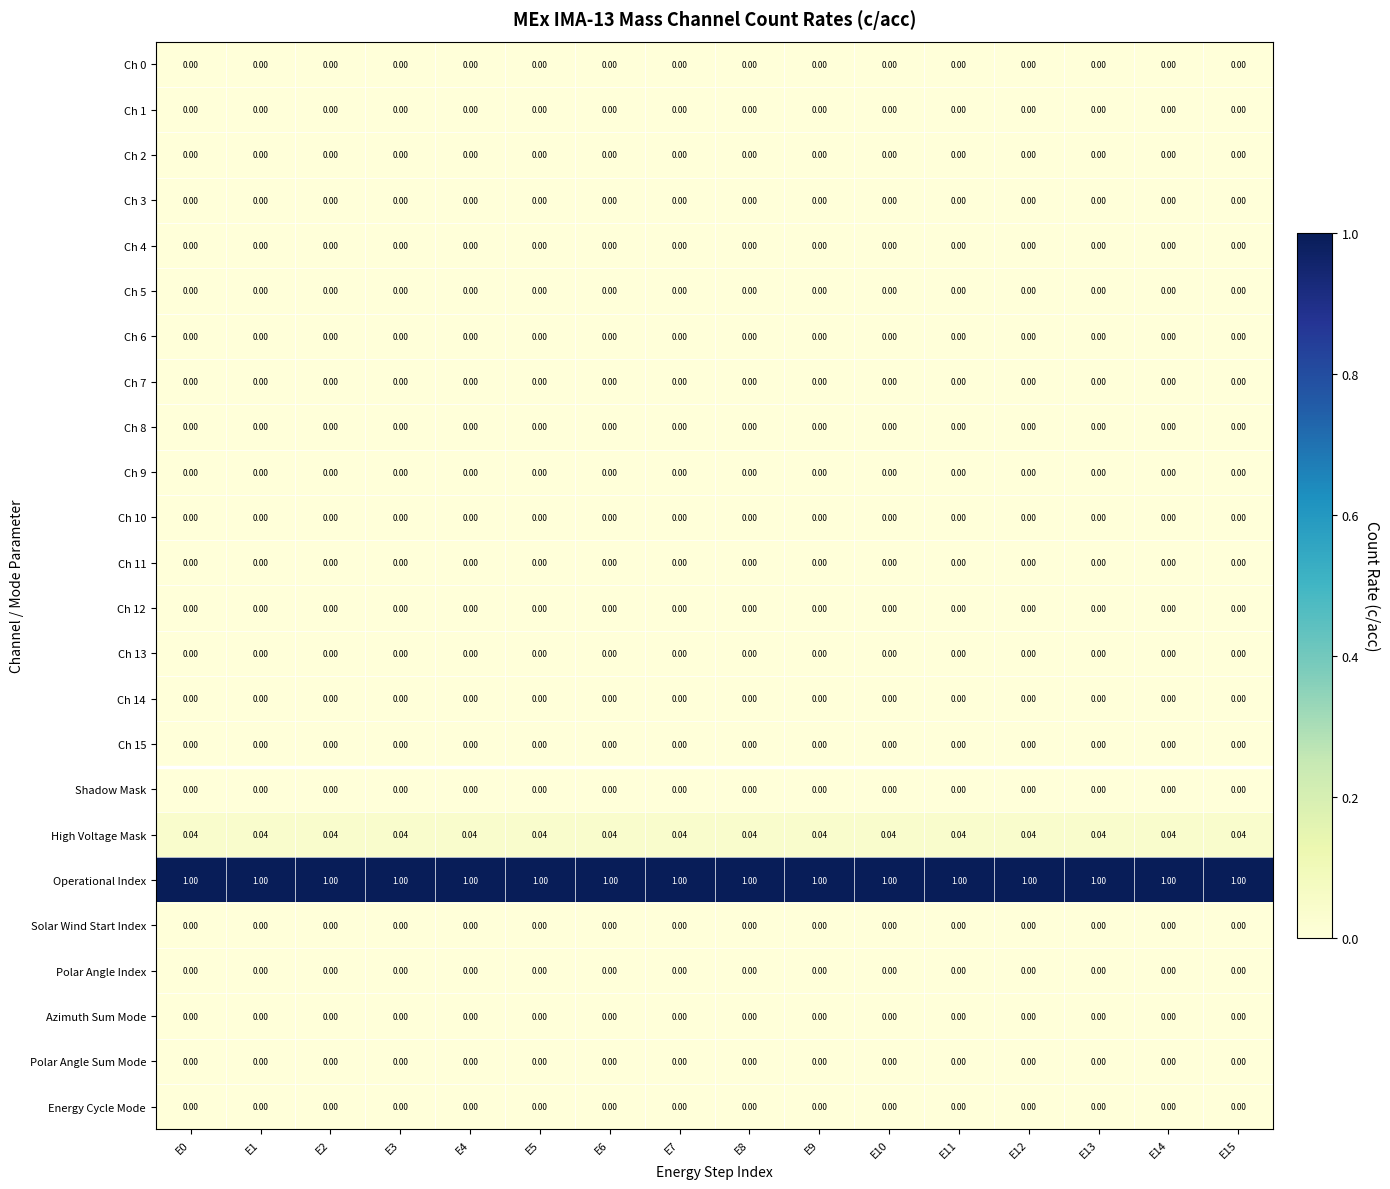

Reading right to left, transcribe all the data shown in this chart.

Ch 0: E15=0.0	E14=0.0	E13=0.0	E12=0.0	E11=0.0	E10=0.0	E9=0.0	E8=0.0	E7=0.0	E6=0.0	E5=0.0	E4=0.0	E3=0.0	E2=0.0	E1=0.0	E0=0.0
Ch 1: E15=0.0	E14=0.0	E13=0.0	E12=0.0	E11=0.0	E10=0.0	E9=0.0	E8=0.0	E7=0.0	E6=0.0	E5=0.0	E4=0.0	E3=0.0	E2=0.0	E1=0.0	E0=0.0
Ch 2: E15=0.0	E14=0.0	E13=0.0	E12=0.0	E11=0.0	E10=0.0	E9=0.0	E8=0.0	E7=0.0	E6=0.0	E5=0.0	E4=0.0	E3=0.0	E2=0.0	E1=0.0	E0=0.0
Ch 3: E15=0.0	E14=0.0	E13=0.0	E12=0.0	E11=0.0	E10=0.0	E9=0.0	E8=0.0	E7=0.0	E6=0.0	E5=0.0	E4=0.0	E3=0.0	E2=0.0	E1=0.0	E0=0.0
Ch 4: E15=0.0	E14=0.0	E13=0.0	E12=0.0	E11=0.0	E10=0.0	E9=0.0	E8=0.0	E7=0.0	E6=0.0	E5=0.0	E4=0.0	E3=0.0	E2=0.0	E1=0.0	E0=0.0
Ch 5: E15=0.0	E14=0.0	E13=0.0	E12=0.0	E11=0.0	E10=0.0	E9=0.0	E8=0.0	E7=0.0	E6=0.0	E5=0.0	E4=0.0	E3=0.0	E2=0.0	E1=0.0	E0=0.0
Ch 6: E15=0.0	E14=0.0	E13=0.0	E12=0.0	E11=0.0	E10=0.0	E9=0.0	E8=0.0	E7=0.0	E6=0.0	E5=0.0	E4=0.0	E3=0.0	E2=0.0	E1=0.0	E0=0.0
Ch 7: E15=0.0	E14=0.0	E13=0.0	E12=0.0	E11=0.0	E10=0.0	E9=0.0	E8=0.0	E7=0.0	E6=0.0	E5=0.0	E4=0.0	E3=0.0	E2=0.0	E1=0.0	E0=0.0
Ch 8: E15=0.0	E14=0.0	E13=0.0	E12=0.0	E11=0.0	E10=0.0	E9=0.0	E8=0.0	E7=0.0	E6=0.0	E5=0.0	E4=0.0	E3=0.0	E2=0.0	E1=0.0	E0=0.0
Ch 9: E15=0.0	E14=0.0	E13=0.0	E12=0.0	E11=0.0	E10=0.0	E9=0.0	E8=0.0	E7=0.0	E6=0.0	E5=0.0	E4=0.0	E3=0.0	E2=0.0	E1=0.0	E0=0.0
Ch 10: E15=0.0	E14=0.0	E13=0.0	E12=0.0	E11=0.0	E10=0.0	E9=0.0	E8=0.0	E7=0.0	E6=0.0	E5=0.0	E4=0.0	E3=0.0	E2=0.0	E1=0.0	E0=0.0
Ch 11: E15=0.0	E14=0.0	E13=0.0	E12=0.0	E11=0.0	E10=0.0	E9=0.0	E8=0.0	E7=0.0	E6=0.0	E5=0.0	E4=0.0	E3=0.0	E2=0.0	E1=0.0	E0=0.0
Ch 12: E15=0.0	E14=0.0	E13=0.0	E12=0.0	E11=0.0	E10=0.0	E9=0.0	E8=0.0	E7=0.0	E6=0.0	E5=0.0	E4=0.0	E3=0.0	E2=0.0	E1=0.0	E0=0.0
Ch 13: E15=0.0	E14=0.0	E13=0.0	E12=0.0	E11=0.0	E10=0.0	E9=0.0	E8=0.0	E7=0.0	E6=0.0	E5=0.0	E4=0.0	E3=0.0	E2=0.0	E1=0.0	E0=0.0
Ch 14: E15=0.0	E14=0.0	E13=0.0	E12=0.0	E11=0.0	E10=0.0	E9=0.0	E8=0.0	E7=0.0	E6=0.0	E5=0.0	E4=0.0	E3=0.0	E2=0.0	E1=0.0	E0=0.0
Ch 15: E15=0.0	E14=0.0	E13=0.0	E12=0.0	E11=0.0	E10=0.0	E9=0.0	E8=0.0	E7=0.0	E6=0.0	E5=0.0	E4=0.0	E3=0.0	E2=0.0	E1=0.0	E0=0.0
Shadow Mask: E15=0.0	E14=0.0	E13=0.0	E12=0.0	E11=0.0	E10=0.0	E9=0.0	E8=0.0	E7=0.0	E6=0.0	E5=0.0	E4=0.0	E3=0.0	E2=0.0	E1=0.0	E0=0.0
High Voltage Mask: E15=0.0	E14=0.0	E13=0.0	E12=0.0	E11=0.0	E10=0.0	E9=0.0	E8=0.0	E7=0.0	E6=0.0	E5=0.0	E4=0.0	E3=0.0	E2=0.0	E1=0.0	E0=0.0
Operational Index: E15=1.0	E14=1.0	E13=1.0	E12=1.0	E11=1.0	E10=1.0	E9=1.0	E8=1.0	E7=1.0	E6=1.0	E5=1.0	E4=1.0	E3=1.0	E2=1.0	E1=1.0	E0=1.0
Solar Wind Start Index: E15=0.0	E14=0.0	E13=0.0	E12=0.0	E11=0.0	E10=0.0	E9=0.0	E8=0.0	E7=0.0	E6=0.0	E5=0.0	E4=0.0	E3=0.0	E2=0.0	E1=0.0	E0=0.0
Polar Angle Index: E15=0.0	E14=0.0	E13=0.0	E12=0.0	E11=0.0	E10=0.0	E9=0.0	E8=0.0	E7=0.0	E6=0.0	E5=0.0	E4=0.0	E3=0.0	E2=0.0	E1=0.0	E0=0.0
Azimuth Sum Mode: E15=0.0	E14=0.0	E13=0.0	E12=0.0	E11=0.0	E10=0.0	E9=0.0	E8=0.0	E7=0.0	E6=0.0	E5=0.0	E4=0.0	E3=0.0	E2=0.0	E1=0.0	E0=0.0
Polar Angle Sum Mode: E15=0.0	E14=0.0	E13=0.0	E12=0.0	E11=0.0	E10=0.0	E9=0.0	E8=0.0	E7=0.0	E6=0.0	E5=0.0	E4=0.0	E3=0.0	E2=0.0	E1=0.0	E0=0.0
Energy Cycle Mode: E15=0.0	E14=0.0	E13=0.0	E12=0.0	E11=0.0	E10=0.0	E9=0.0	E8=0.0	E7=0.0	E6=0.0	E5=0.0	E4=0.0	E3=0.0	E2=0.0	E1=0.0	E0=0.0